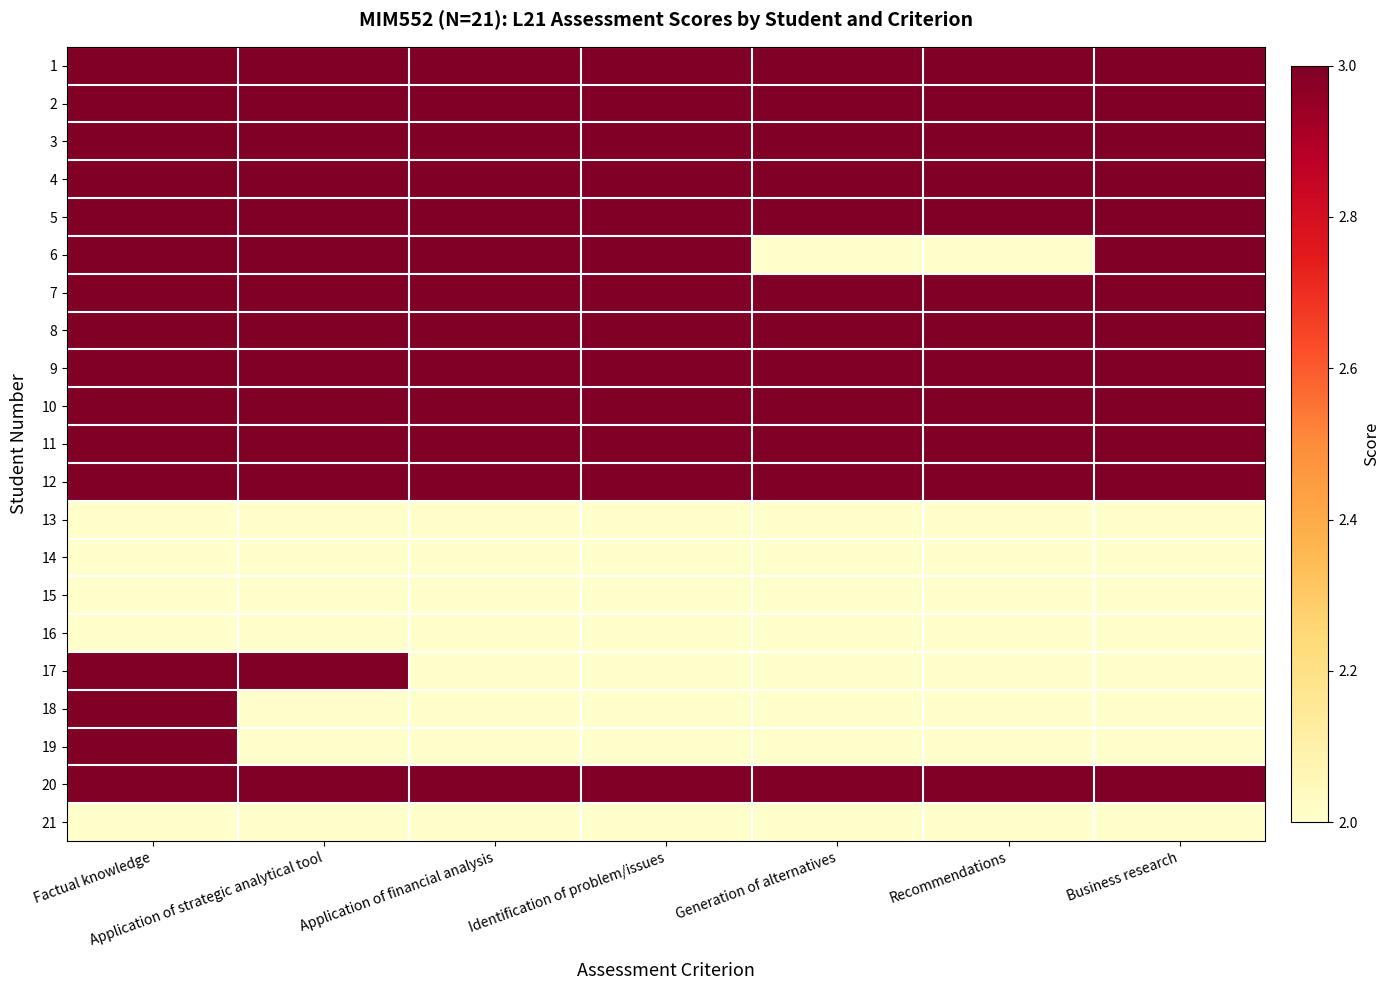

Reading left to right, extract all data points from this chart.

1: Factual knowledge=3	Application of strategic analytical tool=3	Application of financial analysis=3	Identification of problem/issues=3	Generation of alternatives=3	Recommendations=3	Business research=3
2: Factual knowledge=3	Application of strategic analytical tool=3	Application of financial analysis=3	Identification of problem/issues=3	Generation of alternatives=3	Recommendations=3	Business research=3
3: Factual knowledge=3	Application of strategic analytical tool=3	Application of financial analysis=3	Identification of problem/issues=3	Generation of alternatives=3	Recommendations=3	Business research=3
4: Factual knowledge=3	Application of strategic analytical tool=3	Application of financial analysis=3	Identification of problem/issues=3	Generation of alternatives=3	Recommendations=3	Business research=3
5: Factual knowledge=3	Application of strategic analytical tool=3	Application of financial analysis=3	Identification of problem/issues=3	Generation of alternatives=3	Recommendations=3	Business research=3
6: Factual knowledge=3	Application of strategic analytical tool=3	Application of financial analysis=3	Identification of problem/issues=3	Generation of alternatives=2	Recommendations=2	Business research=3
7: Factual knowledge=3	Application of strategic analytical tool=3	Application of financial analysis=3	Identification of problem/issues=3	Generation of alternatives=3	Recommendations=3	Business research=3
8: Factual knowledge=3	Application of strategic analytical tool=3	Application of financial analysis=3	Identification of problem/issues=3	Generation of alternatives=3	Recommendations=3	Business research=3
9: Factual knowledge=3	Application of strategic analytical tool=3	Application of financial analysis=3	Identification of problem/issues=3	Generation of alternatives=3	Recommendations=3	Business research=3
10: Factual knowledge=3	Application of strategic analytical tool=3	Application of financial analysis=3	Identification of problem/issues=3	Generation of alternatives=3	Recommendations=3	Business research=3
11: Factual knowledge=3	Application of strategic analytical tool=3	Application of financial analysis=3	Identification of problem/issues=3	Generation of alternatives=3	Recommendations=3	Business research=3
12: Factual knowledge=3	Application of strategic analytical tool=3	Application of financial analysis=3	Identification of problem/issues=3	Generation of alternatives=3	Recommendations=3	Business research=3
13: Factual knowledge=2	Application of strategic analytical tool=2	Application of financial analysis=2	Identification of problem/issues=2	Generation of alternatives=2	Recommendations=2	Business research=2
14: Factual knowledge=2	Application of strategic analytical tool=2	Application of financial analysis=2	Identification of problem/issues=2	Generation of alternatives=2	Recommendations=2	Business research=2
15: Factual knowledge=2	Application of strategic analytical tool=2	Application of financial analysis=2	Identification of problem/issues=2	Generation of alternatives=2	Recommendations=2	Business research=2
16: Factual knowledge=2	Application of strategic analytical tool=2	Application of financial analysis=2	Identification of problem/issues=2	Generation of alternatives=2	Recommendations=2	Business research=2
17: Factual knowledge=3	Application of strategic analytical tool=3	Application of financial analysis=2	Identification of problem/issues=2	Generation of alternatives=2	Recommendations=2	Business research=2
18: Factual knowledge=3	Application of strategic analytical tool=2	Application of financial analysis=2	Identification of problem/issues=2	Generation of alternatives=2	Recommendations=2	Business research=2
19: Factual knowledge=3	Application of strategic analytical tool=2	Application of financial analysis=2	Identification of problem/issues=2	Generation of alternatives=2	Recommendations=2	Business research=2
20: Factual knowledge=3	Application of strategic analytical tool=3	Application of financial analysis=3	Identification of problem/issues=3	Generation of alternatives=3	Recommendations=3	Business research=3
21: Factual knowledge=2	Application of strategic analytical tool=2	Application of financial analysis=2	Identification of problem/issues=2	Generation of alternatives=2	Recommendations=2	Business research=2